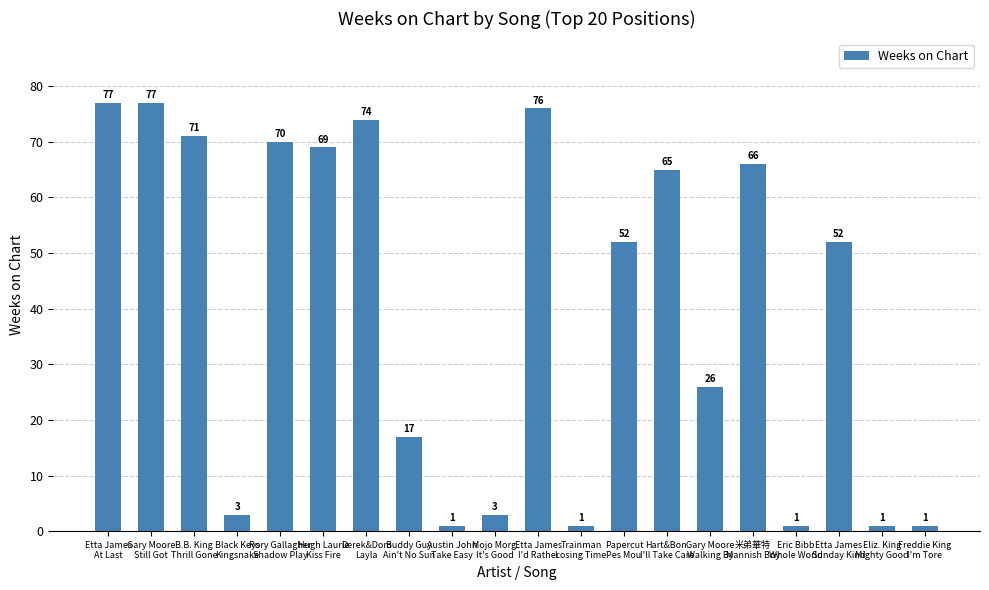

What is the maximum value shown in the chart?

77